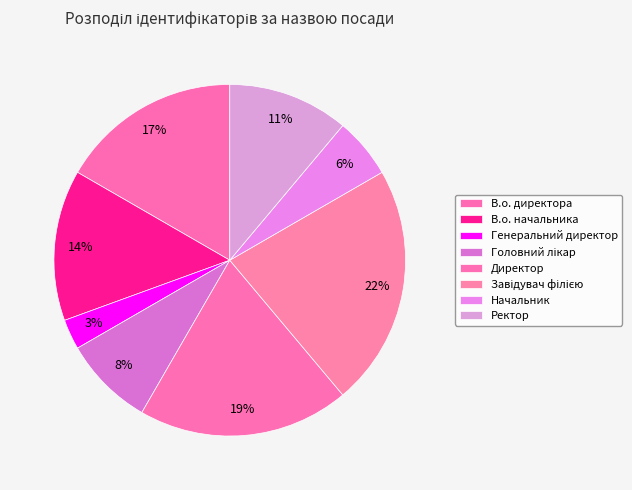

Count the number of slices in the pie.

8